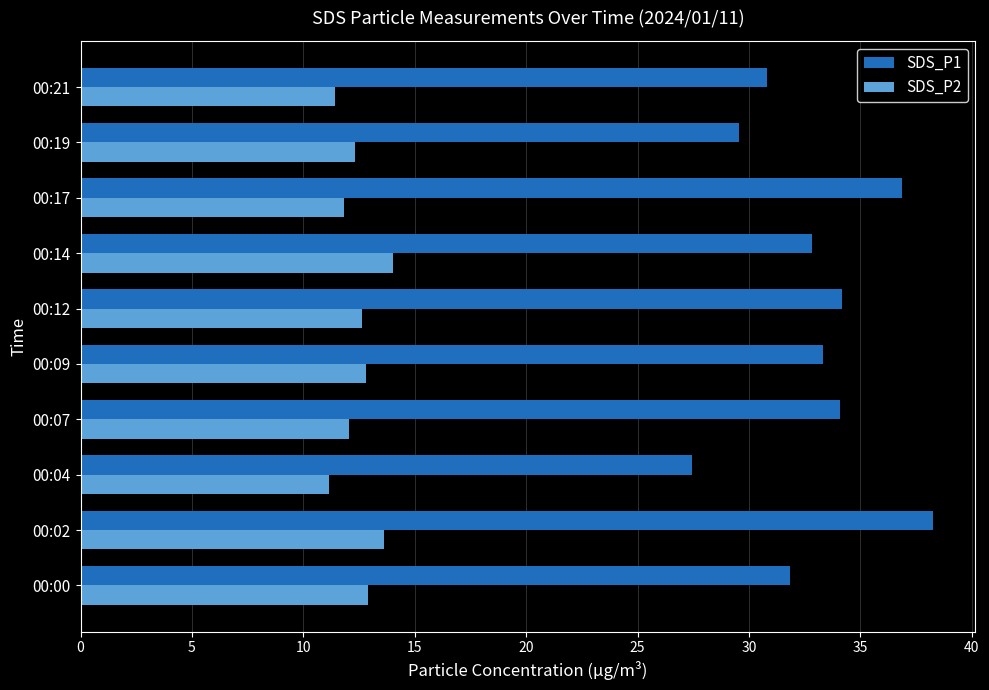

The SDS_P1 series shows 36.9 at 00:17. True or false?

True